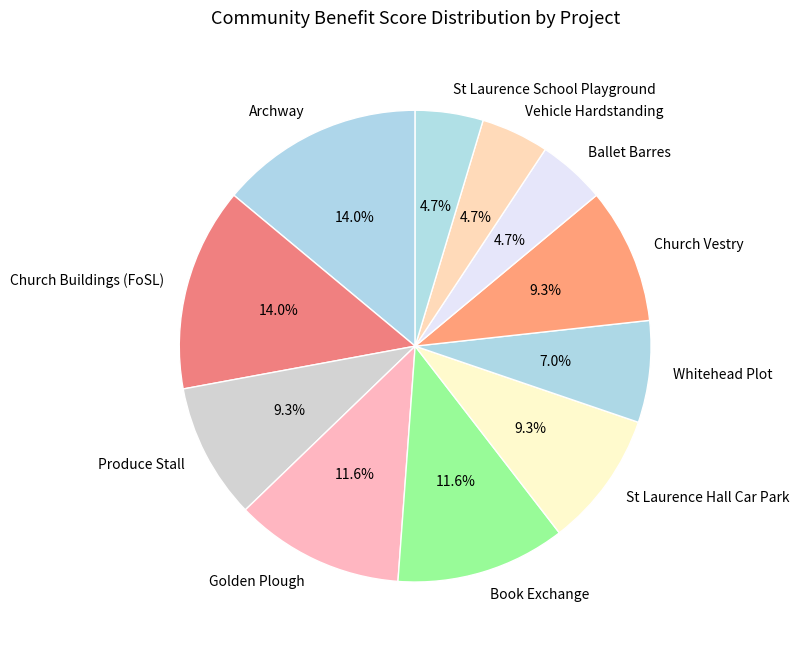

Does Ballet Barres represent more than half of the total?

No